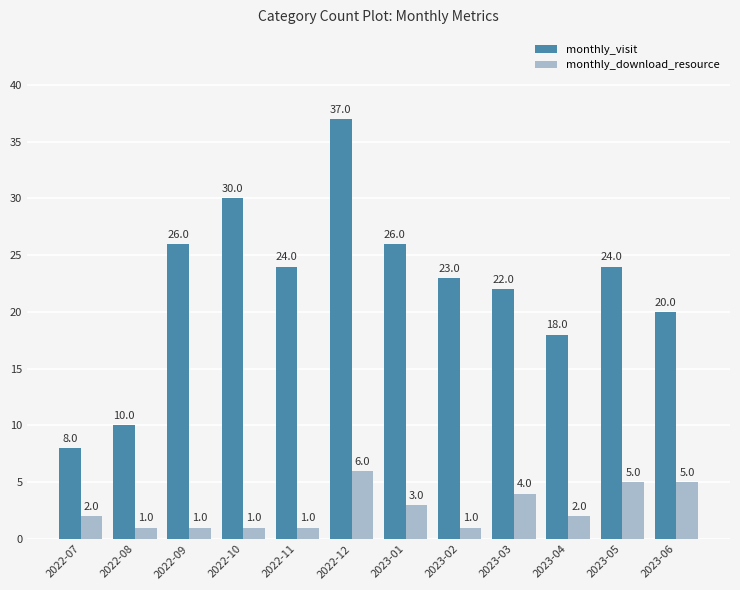

What value does the monthly_visit series have at 2023-01?

26